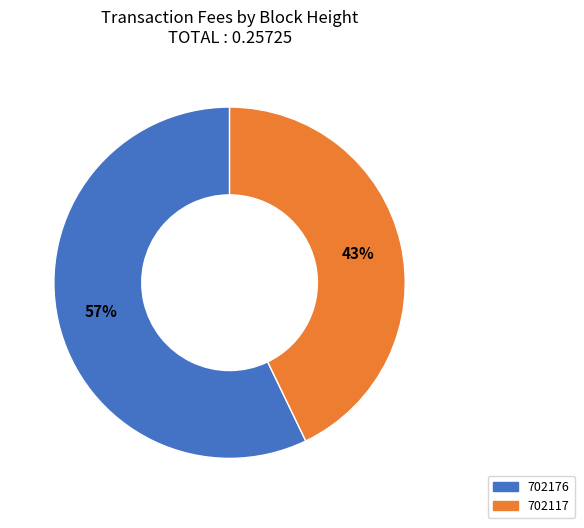

To the nearest percent, what percentage of the pie is 702176?

57%